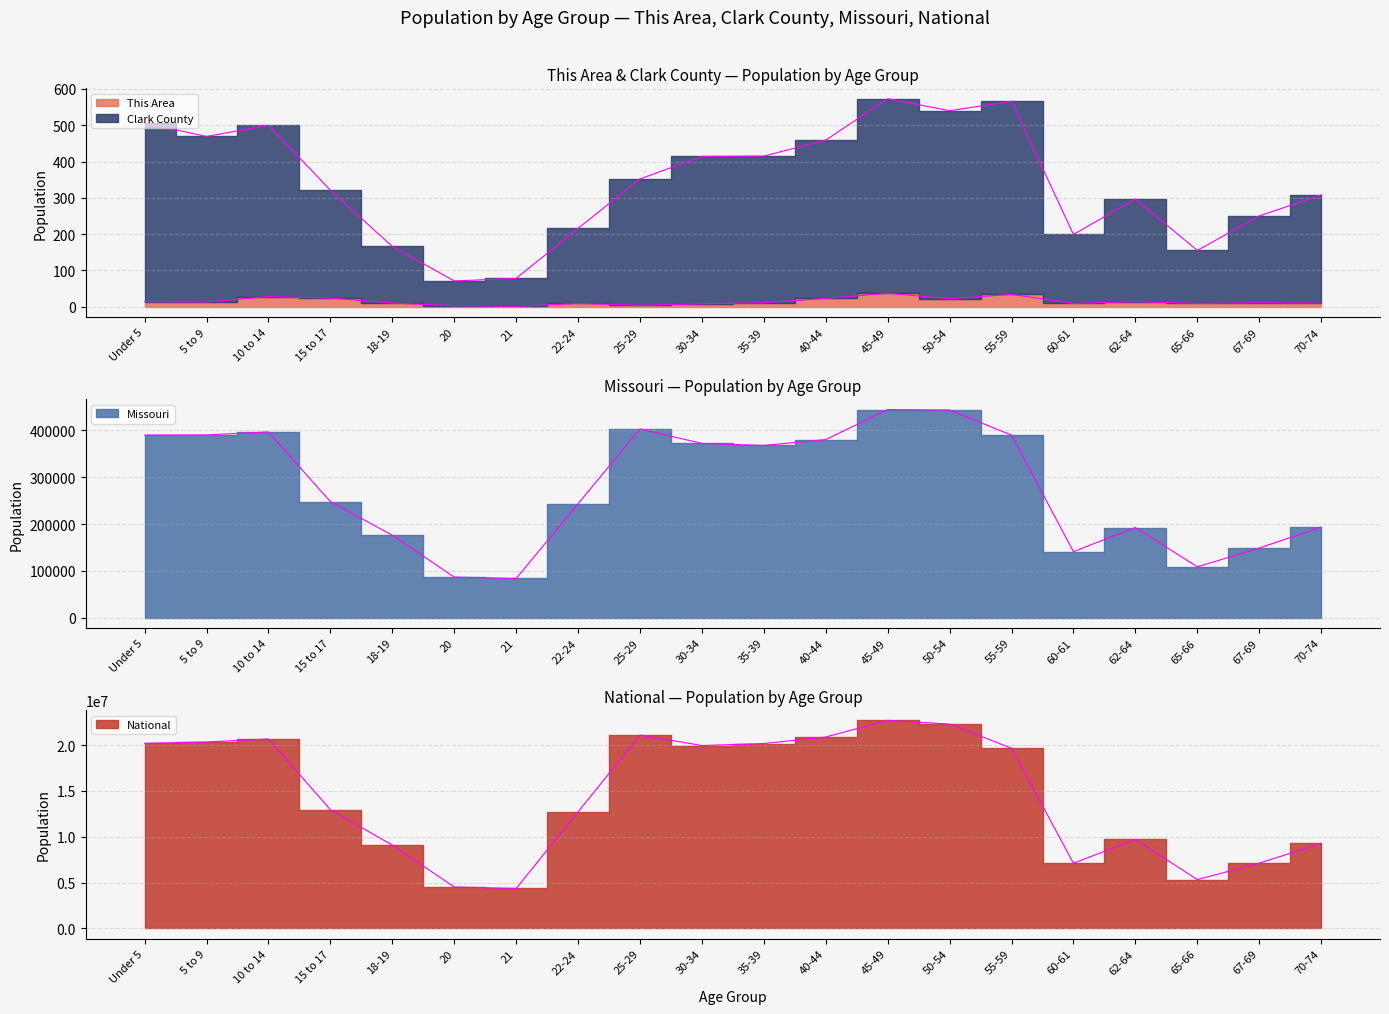

Where is the first local maximum for Missouri?

10 to 14